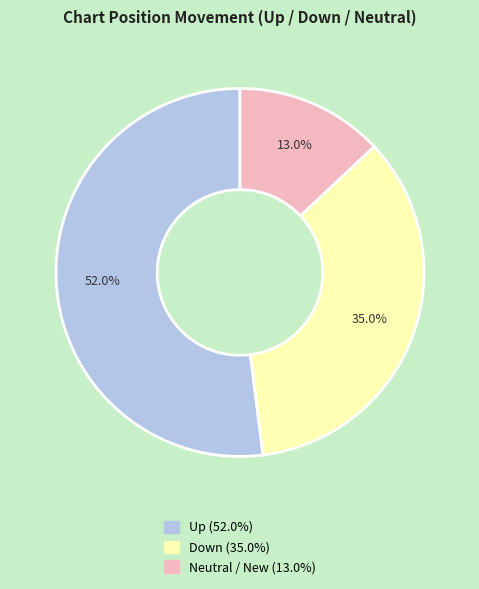

Is there a majority slice in this chart?

Yes